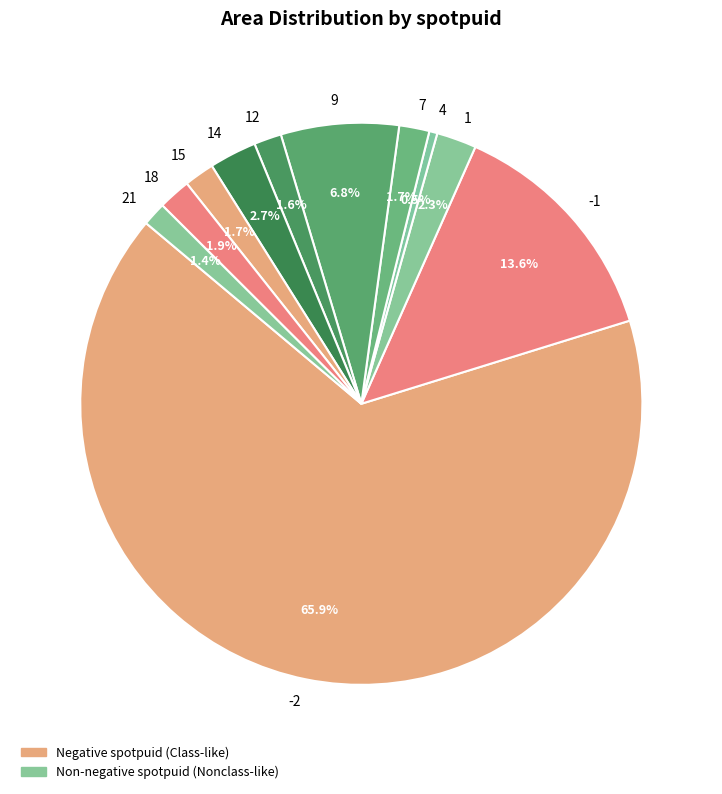

Which slice is the largest?

-2